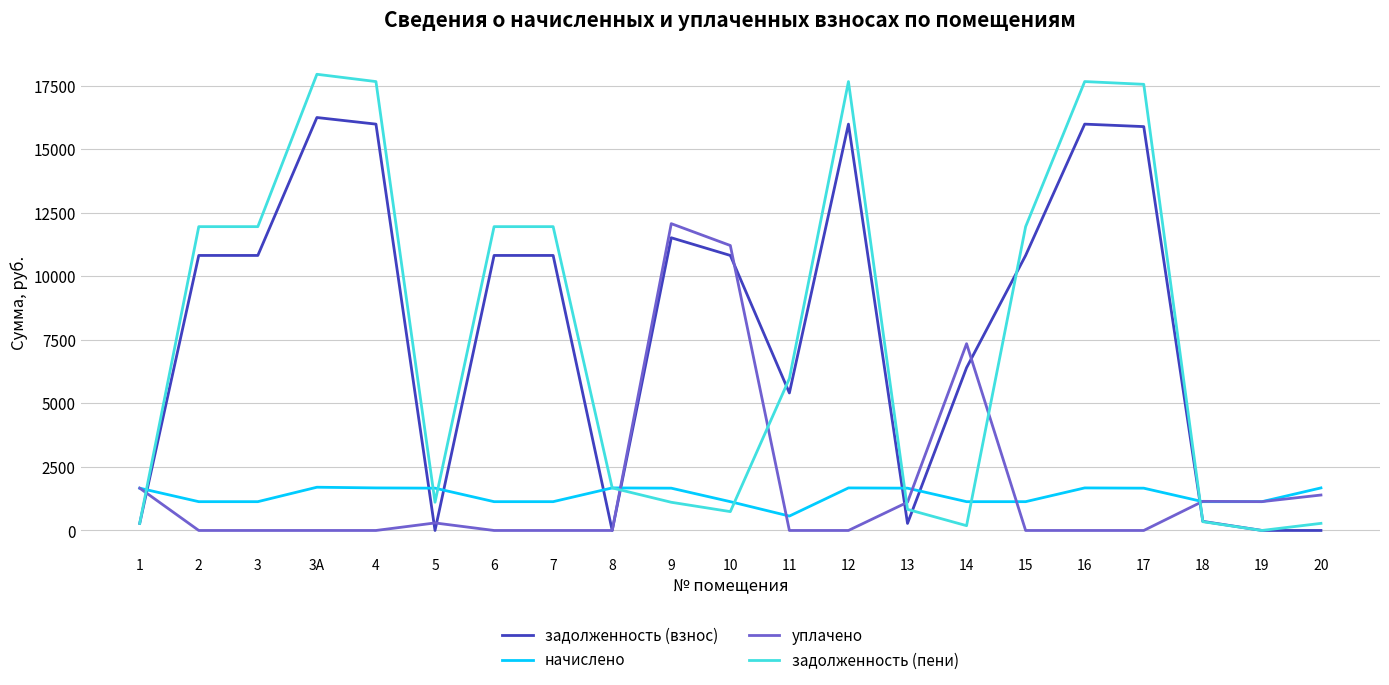

List the series in order of their peak value, lowest first.

начислено, уплачено, задолженность (взнос), задолженность (пени)